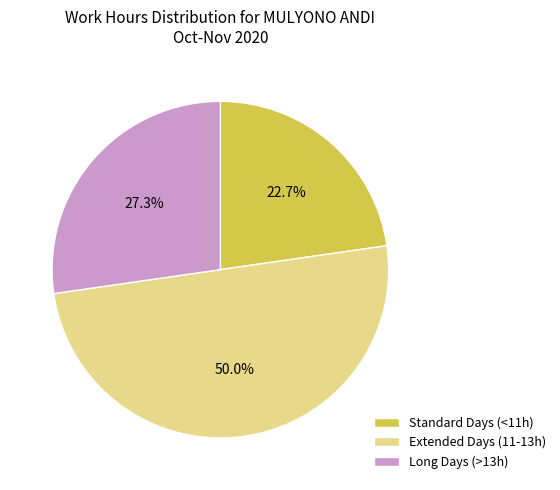

Rank the categories by value from lowest to highest.

Standard Days (<11h), Long Days (>13h), Extended Days (11-13h)